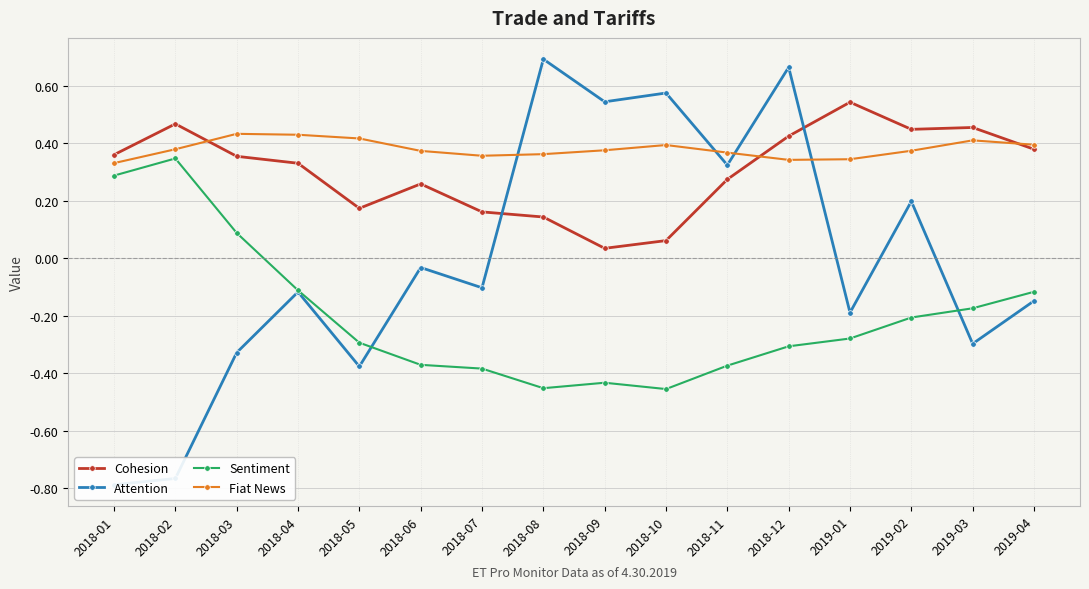

Reading left to right, list all the values displayed in this chart.

Cohesion: 0.4	0.5	0.4	0.3	0.2	0.3	0.2	0.1	0.0	0.1	0.3	0.4	0.5	0.4	0.5	0.4
Attention: -0.8	-0.8	-0.3	-0.1	-0.4	-0.0	-0.1	0.7	0.5	0.6	0.3	0.7	-0.2	0.2	-0.3	-0.1
Sentiment: 0.3	0.3	0.1	-0.1	-0.3	-0.4	-0.4	-0.5	-0.4	-0.5	-0.4	-0.3	-0.3	-0.2	-0.2	-0.1
Fiat News: 0.3	0.4	0.4	0.4	0.4	0.4	0.4	0.4	0.4	0.4	0.4	0.3	0.3	0.4	0.4	0.4